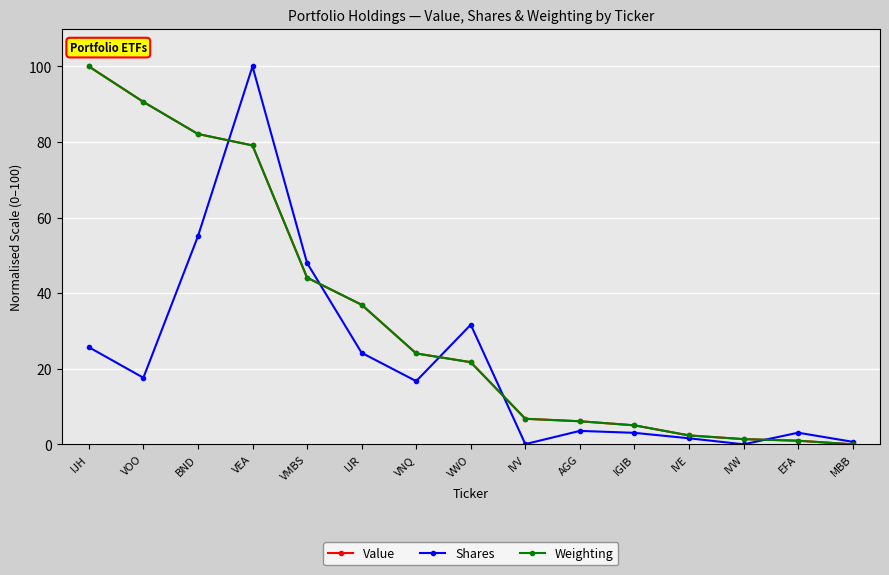

Between VEA and IGIB, which series saw the biggest shift?

Shares